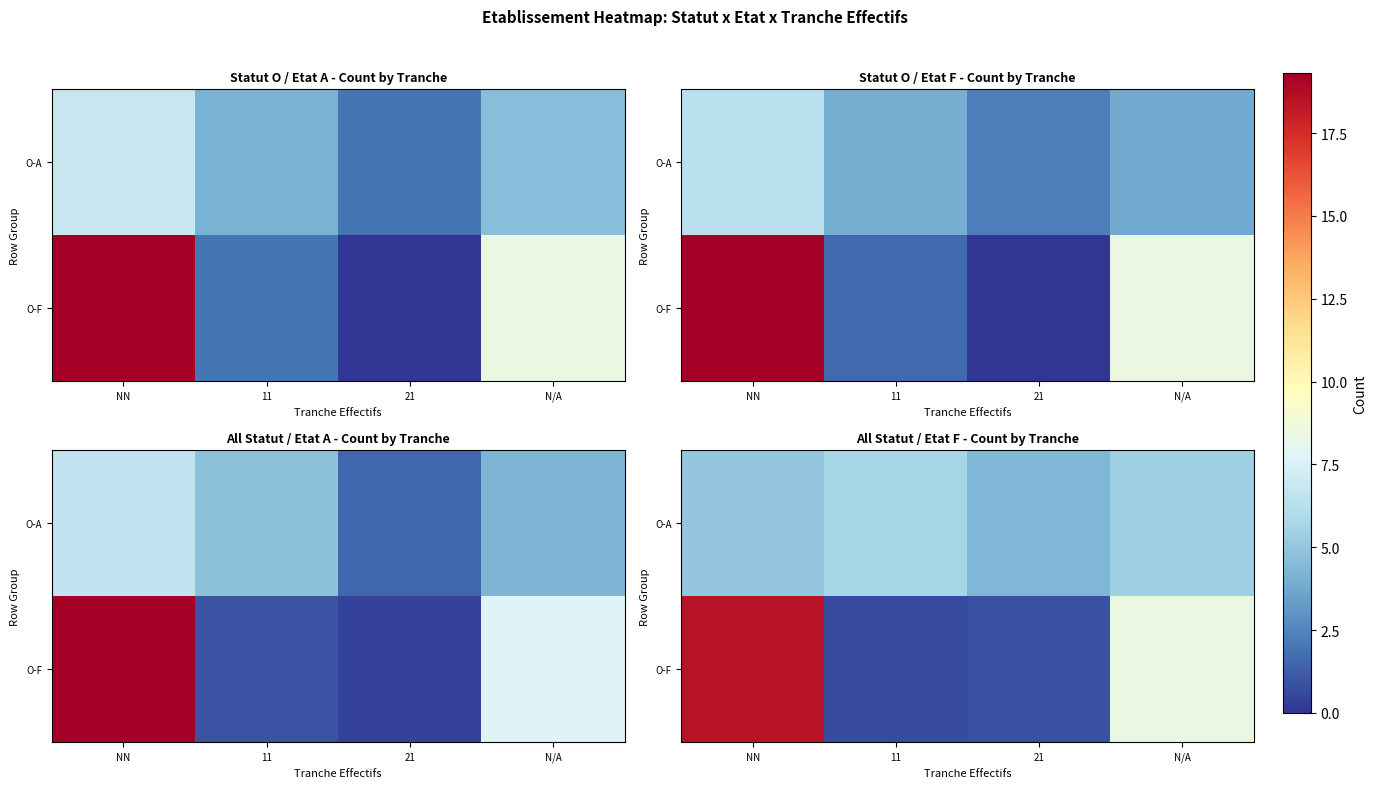

How many data points does each series have?

4